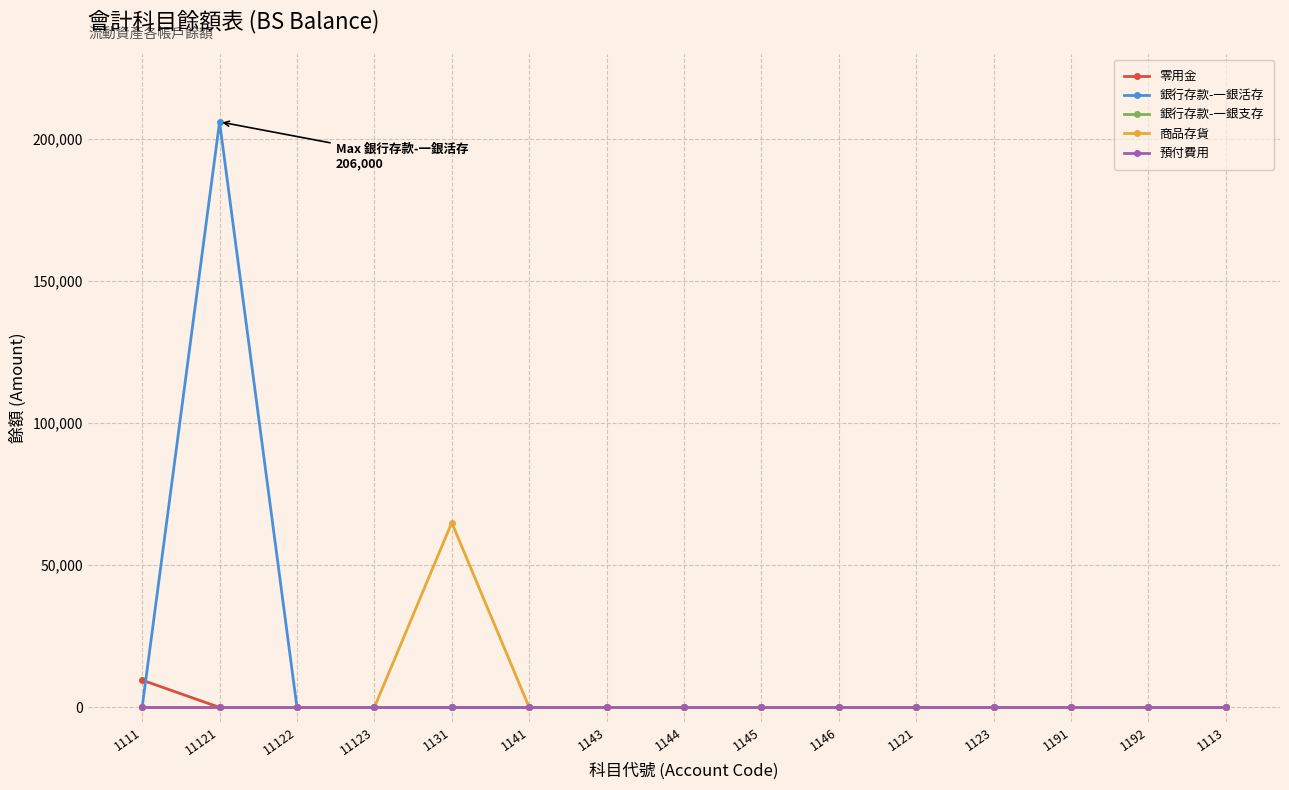

Reading right to left, list all the values displayed in this chart.

零用金: 1113=0	1192=0	1191=0	1123=0	1121=0	1146=0	1145=0	1144=0	1143=0	1141=0	1131=0	11123=0	11122=0	11121=0	1111=9600
銀行存款-一銀活存: 1113=0	1192=0	1191=0	1123=0	1121=0	1146=0	1145=0	1144=0	1143=0	1141=0	1131=0	11123=0	11122=0	11121=206000	1111=0
銀行存款-一銀支存: 1113=0	1192=0	1191=0	1123=0	1121=0	1146=0	1145=0	1144=0	1143=0	1141=0	1131=0	11123=0	11122=0	11121=0	1111=0
商品存貨: 1113=0	1192=0	1191=0	1123=0	1121=0	1146=0	1145=0	1144=0	1143=0	1141=0	1131=65000	11123=0	11122=0	11121=0	1111=0
預付費用: 1113=0	1192=0	1191=0	1123=0	1121=0	1146=0	1145=0	1144=0	1143=0	1141=0	1131=0	11123=0	11122=0	11121=0	1111=0